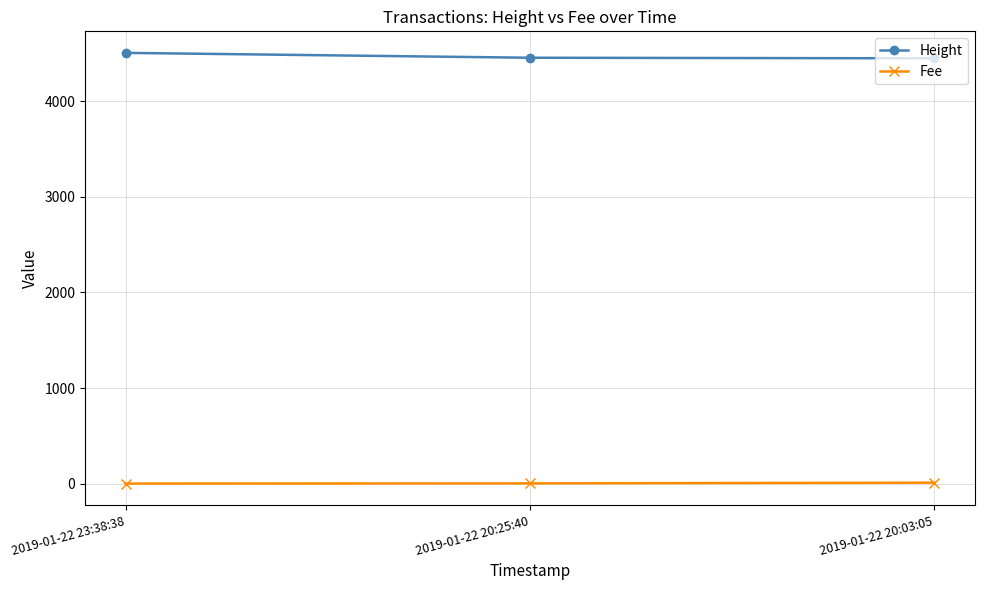

What is the total value across all series at 2019-01-22 20:03:05?

4460.4